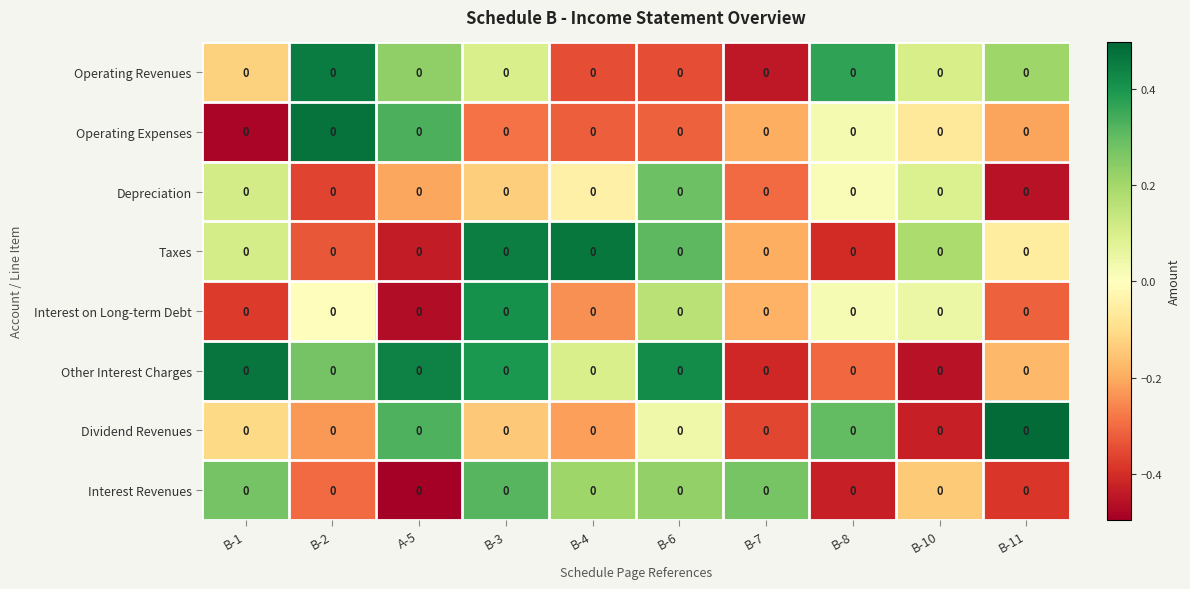

Between B-2 and B-4, which series saw the biggest shift?

Taxes